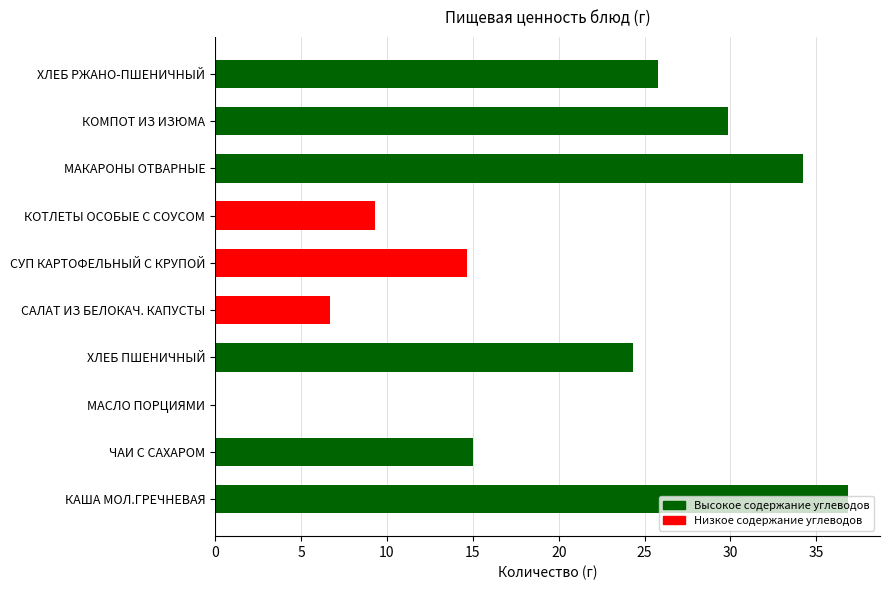

Are the bars horizontal?

Yes